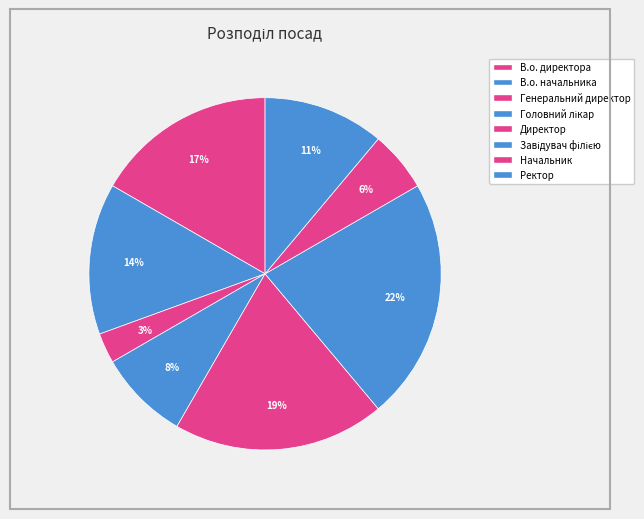

Approximately how many times larger is the value at Директор compared to Генеральний директор?

7.0